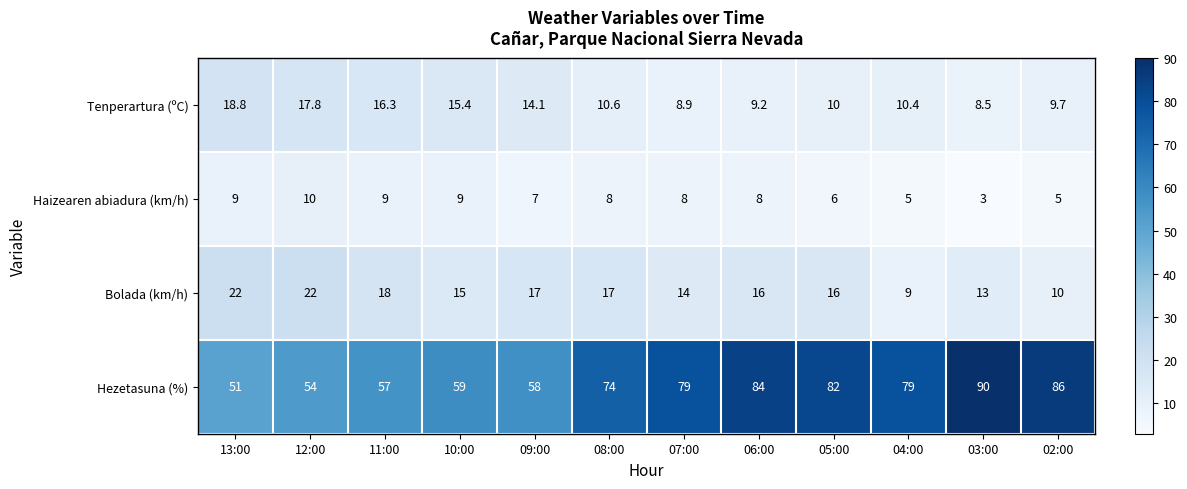

Which series has the largest total across all categories?

Hezetasuna (%)